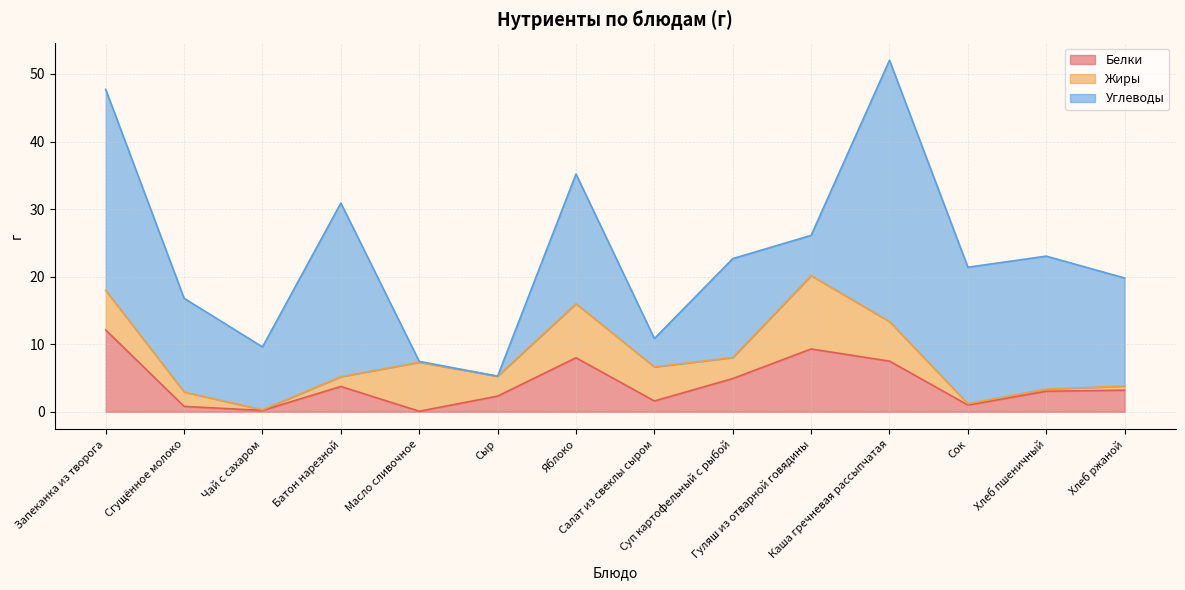

Reading left to right, what are all the values shown in this chart?

Белки: 12.1	0.8	0.2	3.8	0.1	2.3	8.0	1.6	4.9	9.3	7.5	1.0	3.0	3.2
Жиры: 5.9	2.1	0.1	1.4	7.2	3.0	8.0	5.0	3.1	10.8	5.8	0.2	0.3	0.6
Углеводы: 29.8	13.9	9.3	25.7	0.1	0.0	19.2	4.2	14.6	6.0	38.7	20.2	19.7	16.0